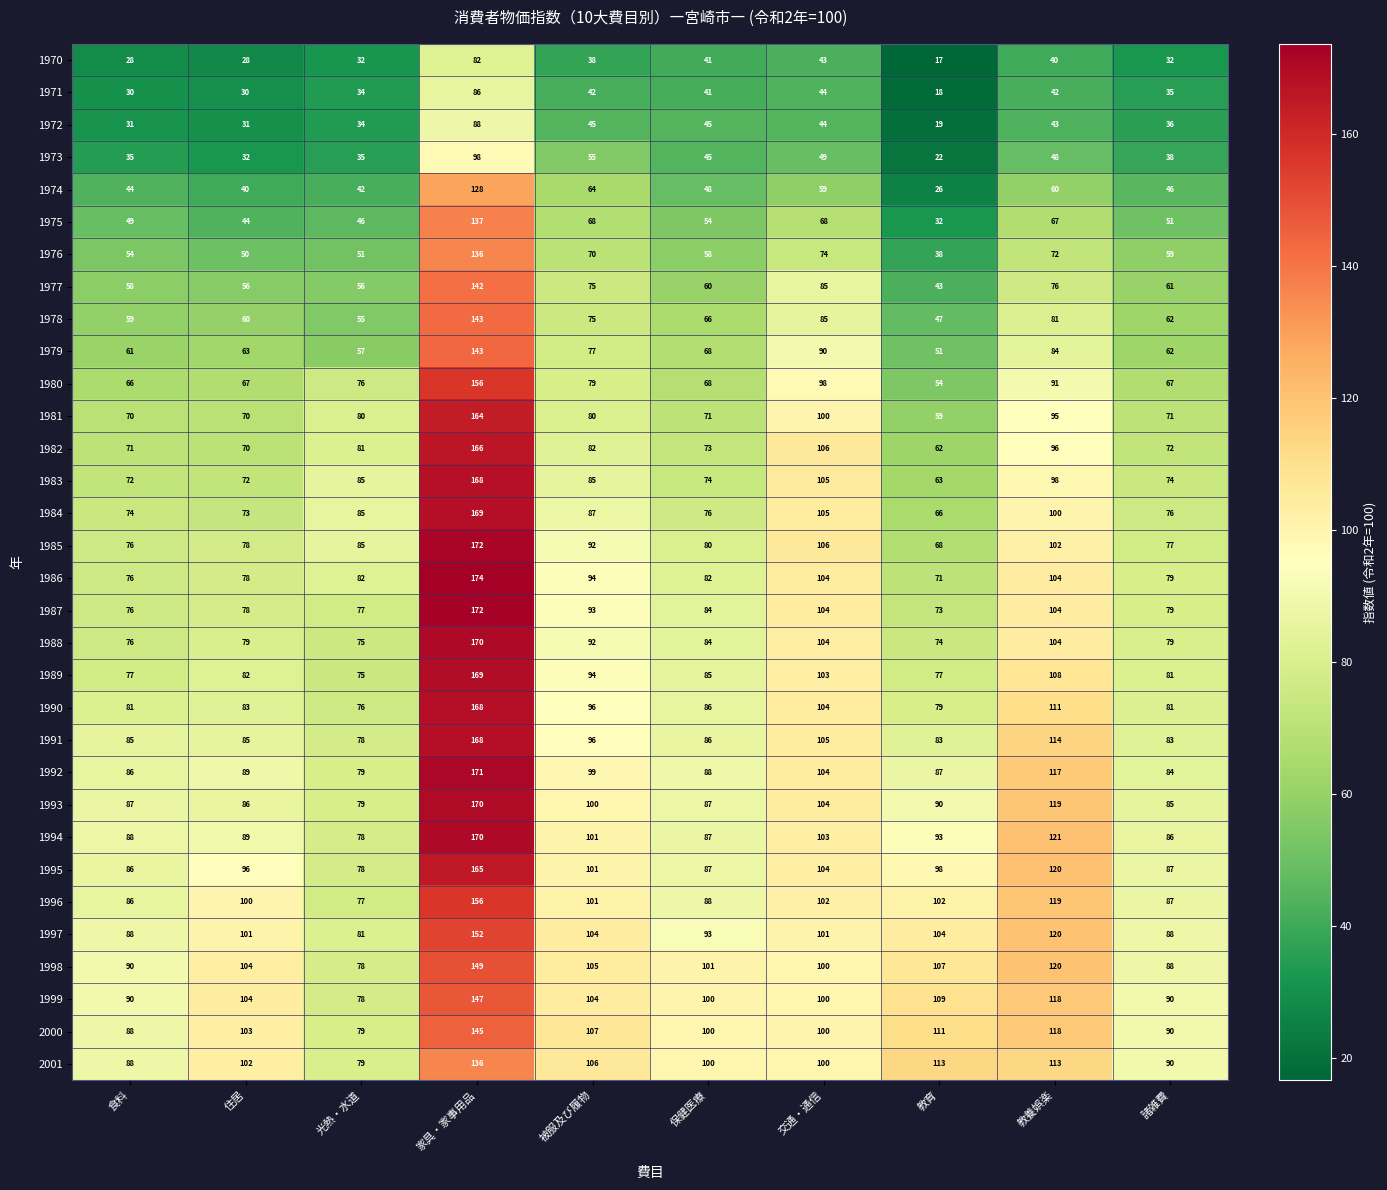

At which label is 1995 closest to 121?

教養娯楽